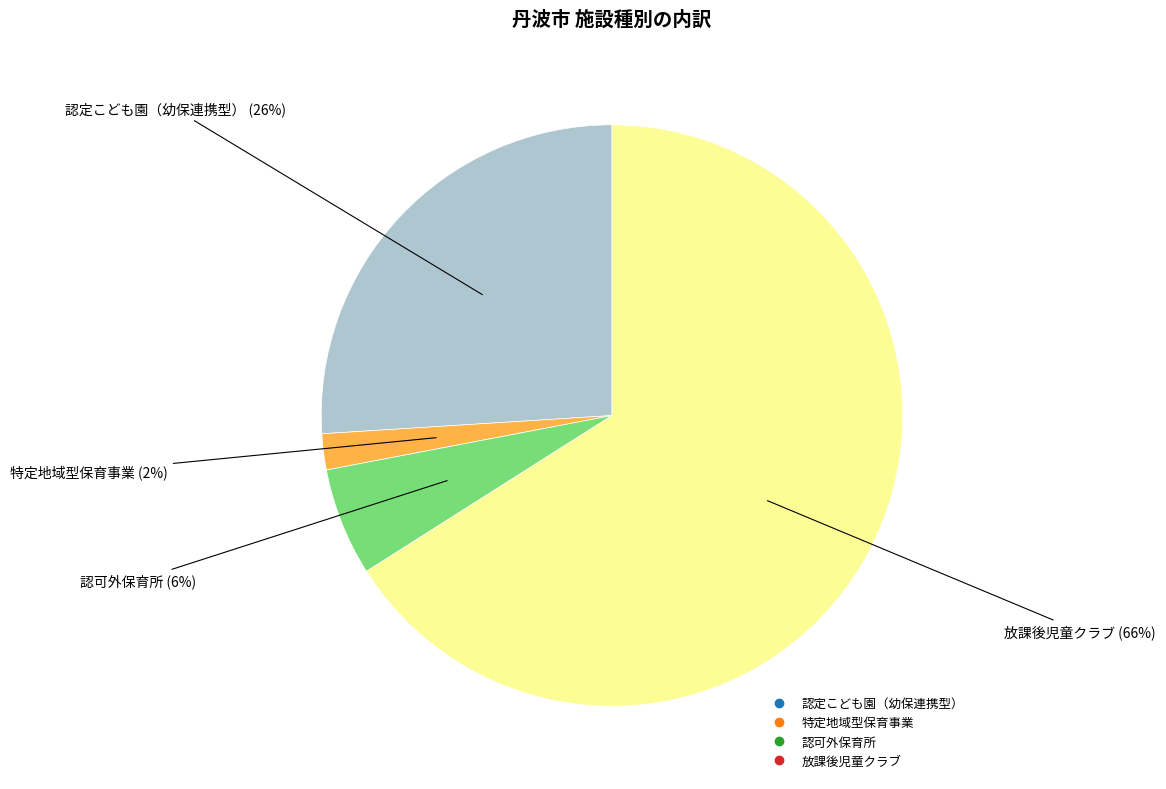

Rank the categories by value from lowest to highest.

特定地域型保育事業, 認可外保育所, 認定こども園（幼保連携型）, 放課後児童クラブ